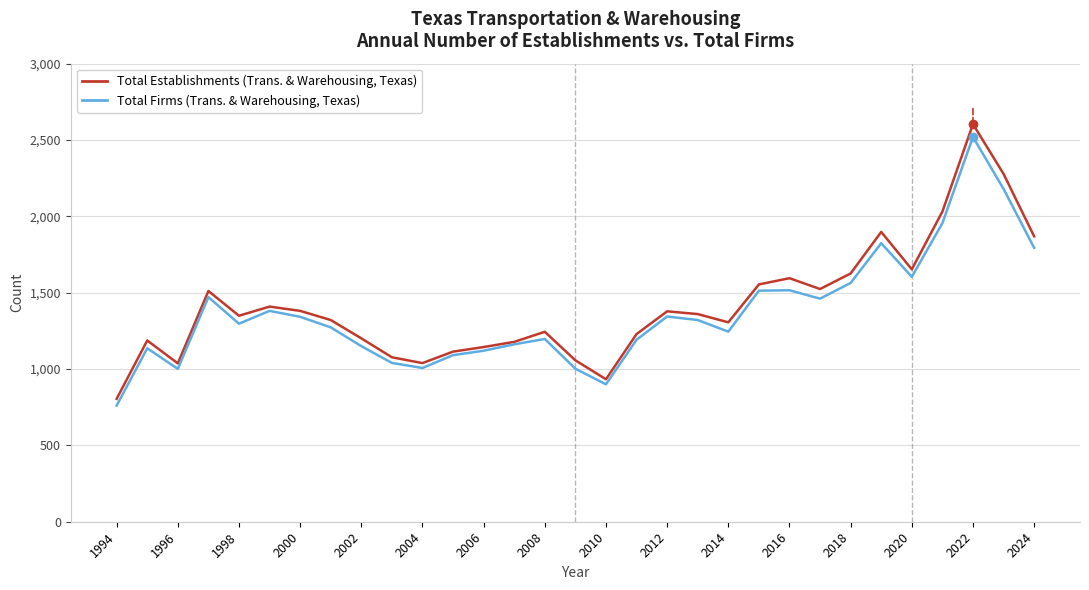

What is the maximum value shown in the chart?

2604